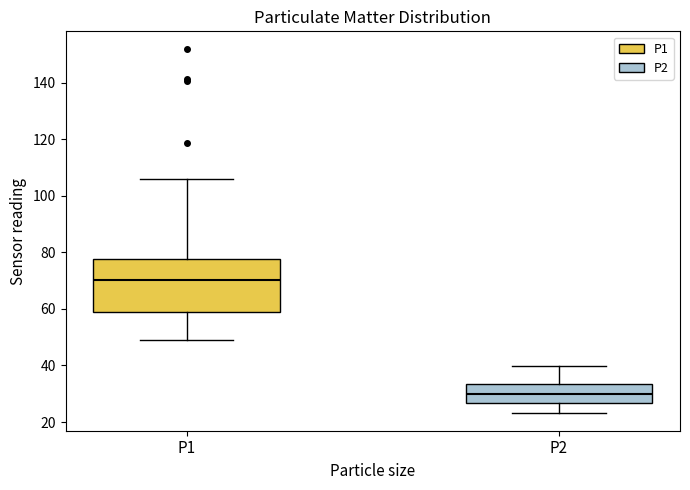

Reading left to right, transcribe this box plot: for each box, give where its median line is, the range the box spans, and where its two whiskers end, as read against the y-axis. The values are not printed on the chart, so give them approximately, as read against the axis.

P1: median 70, box 60 to 78, whiskers 50 to 106
P2: median 30, box 26 to 34, whiskers 24 to 40